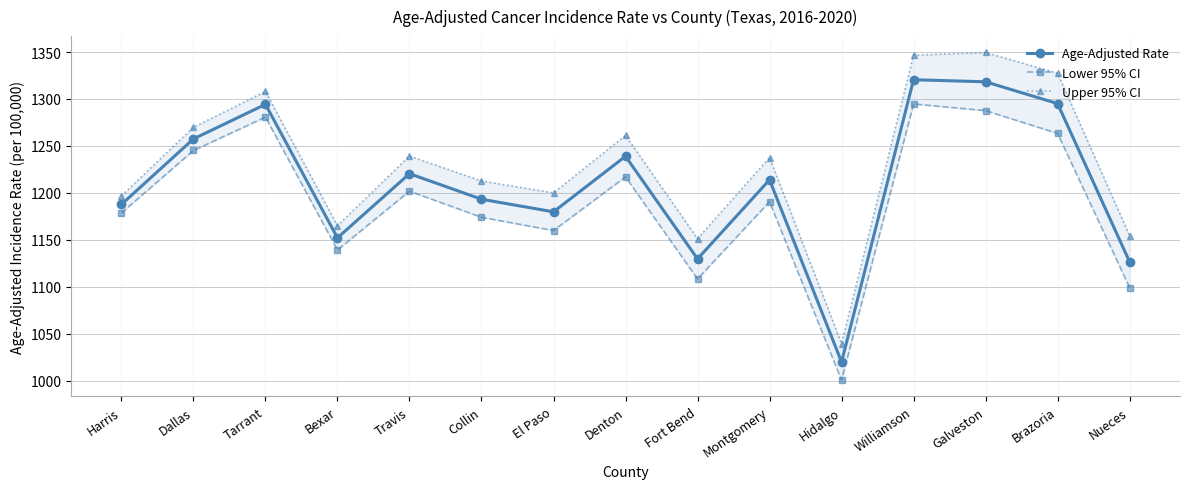

True or false: Age-Adjusted Rate has more than 0 points higher than both neighbors.

True